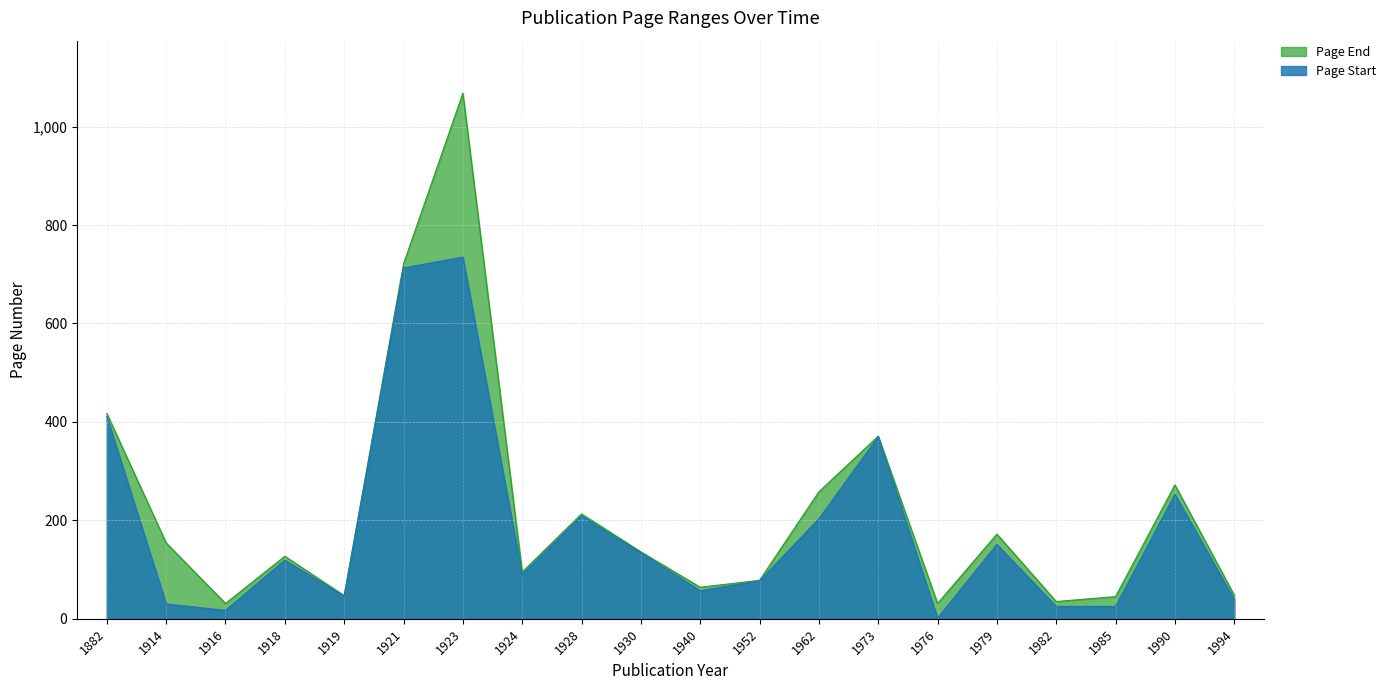

Rank the categories by Page End value from highest to lowest.

1923, 1921, 1882, 1973, 1990, 1962, 1928, 1979, 1914, 1930, 1918, 1924, 1952, 1940, 1994, 1919, 1985, 1982, 1916, 1976